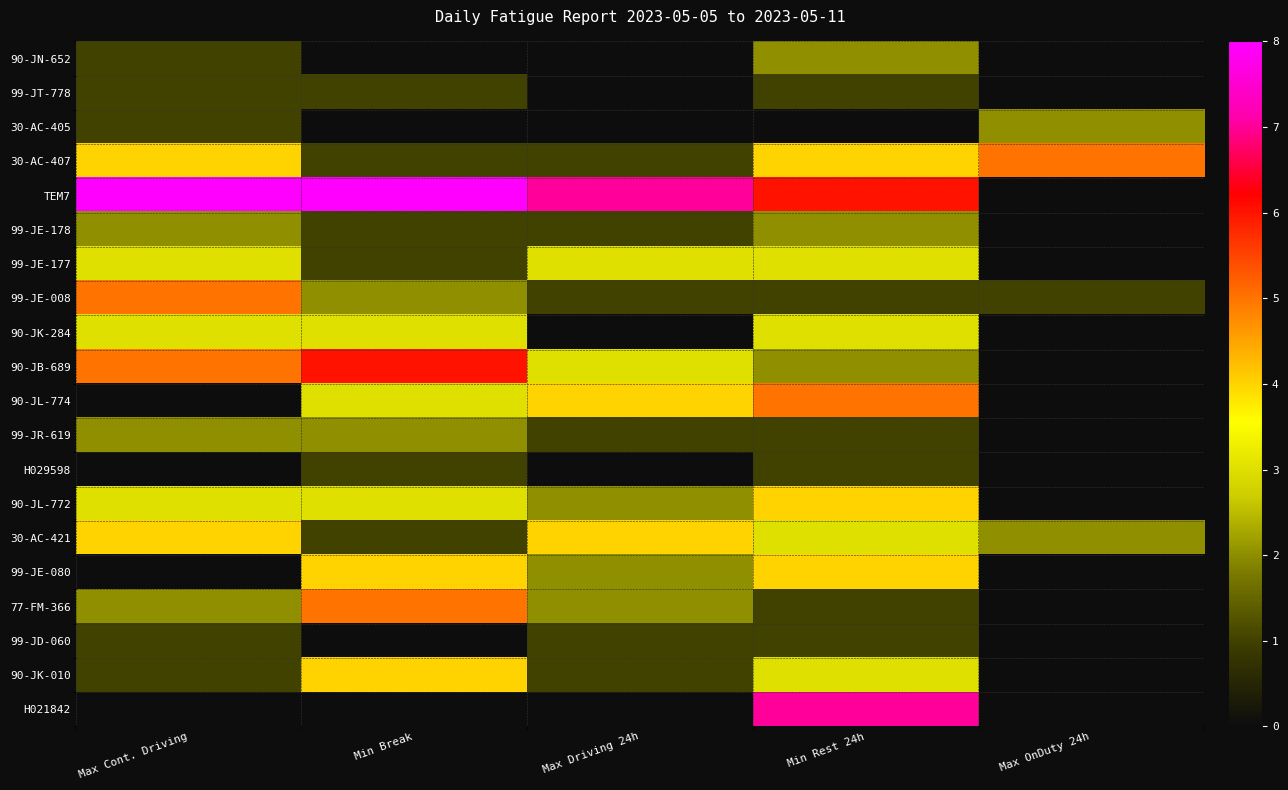

Reading left to right, what are all the values shown in this chart?

90-JN-652: Max Cont. Driving=1	Min Break=0	Max Driving 24h=0	Min Rest 24h=2	Max OnDuty 24h=0
99-JT-778: Max Cont. Driving=1	Min Break=1	Max Driving 24h=0	Min Rest 24h=1	Max OnDuty 24h=0
30-AC-405: Max Cont. Driving=1	Min Break=0	Max Driving 24h=0	Min Rest 24h=0	Max OnDuty 24h=2
30-AC-407: Max Cont. Driving=4	Min Break=1	Max Driving 24h=1	Min Rest 24h=4	Max OnDuty 24h=5
TEM7: Max Cont. Driving=8	Min Break=8	Max Driving 24h=7	Min Rest 24h=6	Max OnDuty 24h=0
99-JE-178: Max Cont. Driving=2	Min Break=1	Max Driving 24h=1	Min Rest 24h=2	Max OnDuty 24h=0
99-JE-177: Max Cont. Driving=3	Min Break=1	Max Driving 24h=3	Min Rest 24h=3	Max OnDuty 24h=0
99-JE-008: Max Cont. Driving=5	Min Break=2	Max Driving 24h=1	Min Rest 24h=1	Max OnDuty 24h=1
90-JK-284: Max Cont. Driving=3	Min Break=3	Max Driving 24h=0	Min Rest 24h=3	Max OnDuty 24h=0
90-JB-689: Max Cont. Driving=5	Min Break=6	Max Driving 24h=3	Min Rest 24h=2	Max OnDuty 24h=0
90-JL-774: Max Cont. Driving=0	Min Break=3	Max Driving 24h=4	Min Rest 24h=5	Max OnDuty 24h=0
99-JR-619: Max Cont. Driving=2	Min Break=2	Max Driving 24h=1	Min Rest 24h=1	Max OnDuty 24h=0
H029598: Max Cont. Driving=0	Min Break=1	Max Driving 24h=0	Min Rest 24h=1	Max OnDuty 24h=0
90-JL-772: Max Cont. Driving=3	Min Break=3	Max Driving 24h=2	Min Rest 24h=4	Max OnDuty 24h=0
30-AC-421: Max Cont. Driving=4	Min Break=1	Max Driving 24h=4	Min Rest 24h=3	Max OnDuty 24h=2
99-JE-080: Max Cont. Driving=0	Min Break=4	Max Driving 24h=2	Min Rest 24h=4	Max OnDuty 24h=0
77-FM-366: Max Cont. Driving=2	Min Break=5	Max Driving 24h=2	Min Rest 24h=1	Max OnDuty 24h=0
99-JD-060: Max Cont. Driving=1	Min Break=0	Max Driving 24h=1	Min Rest 24h=1	Max OnDuty 24h=0
90-JK-010: Max Cont. Driving=1	Min Break=4	Max Driving 24h=1	Min Rest 24h=3	Max OnDuty 24h=0
H021842: Max Cont. Driving=0	Min Break=0	Max Driving 24h=0	Min Rest 24h=7	Max OnDuty 24h=0